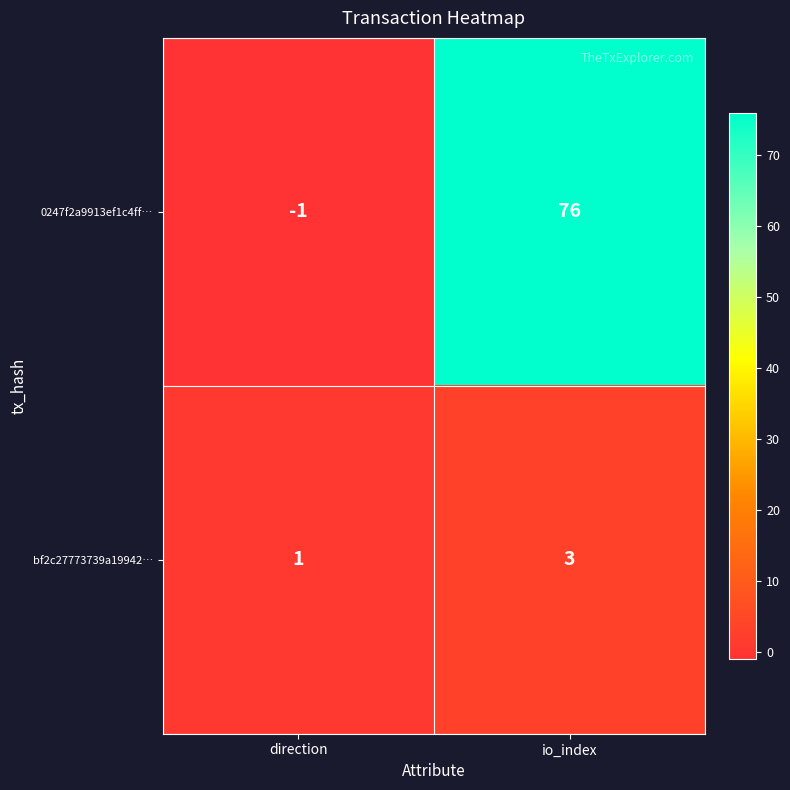

Reading left to right, what are all the values shown in this chart?

0247f2a9913ef1c4ff…: direction=-1	io_index=76
bf2c27773739a19942…: direction=1	io_index=3